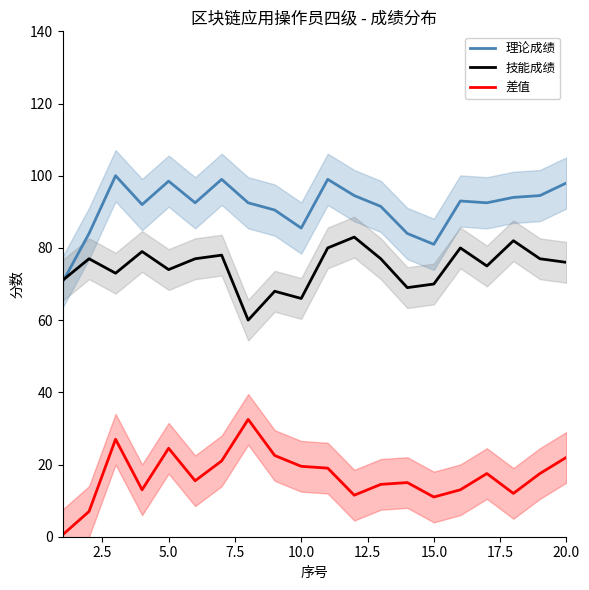

What is the average value of the 理论成绩 series?

91.3